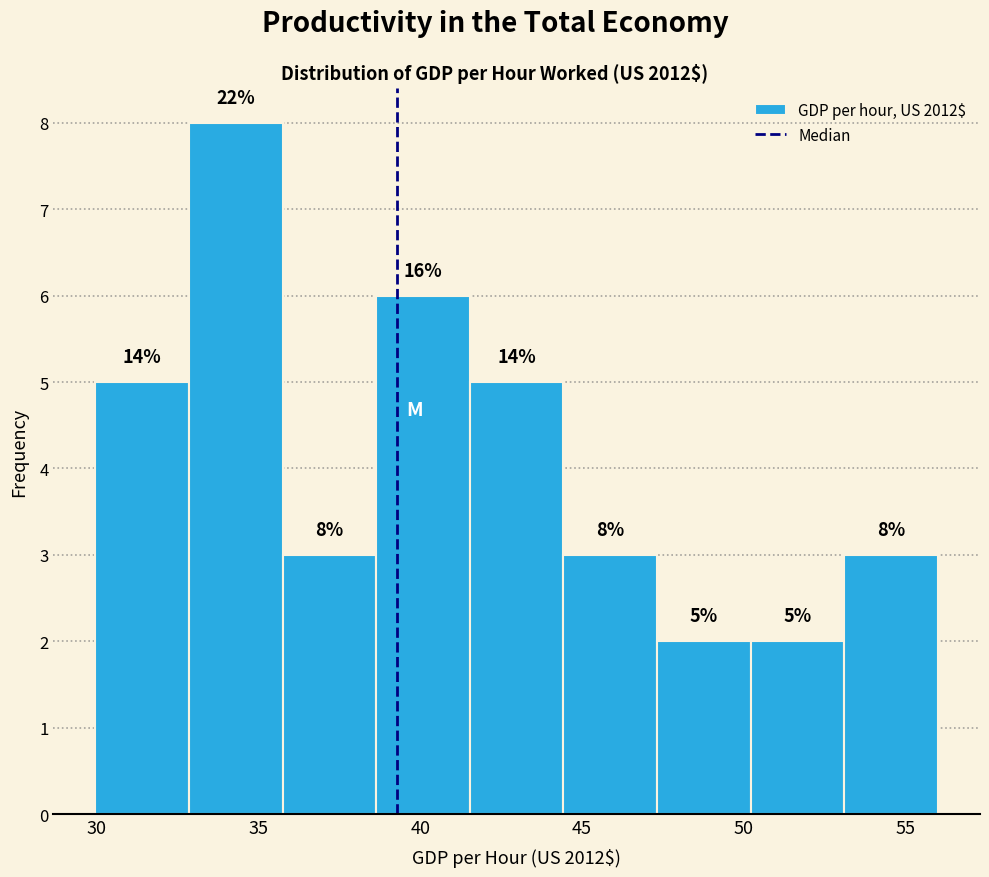

Over which range of the x-axis is the bar tallest?

33.0 to 36.0